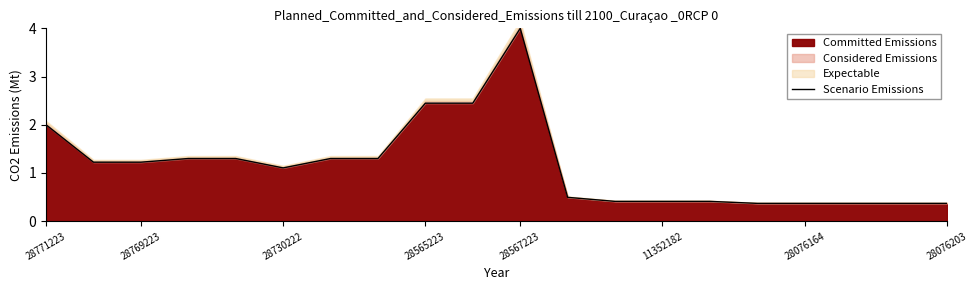

How many data points does each series have?

20